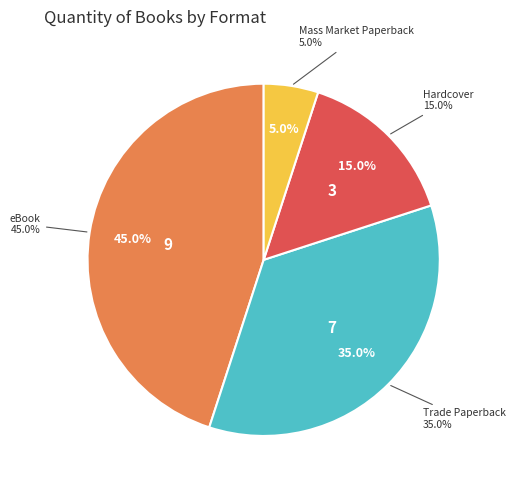

What is the smallest slice in the pie chart?

Mass Market Paperback